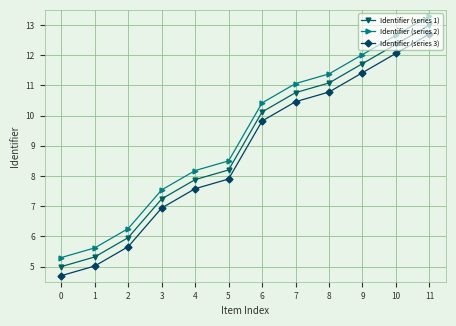

What is the value of the Identifier (series 3) point at the 5th from the left?

7.6